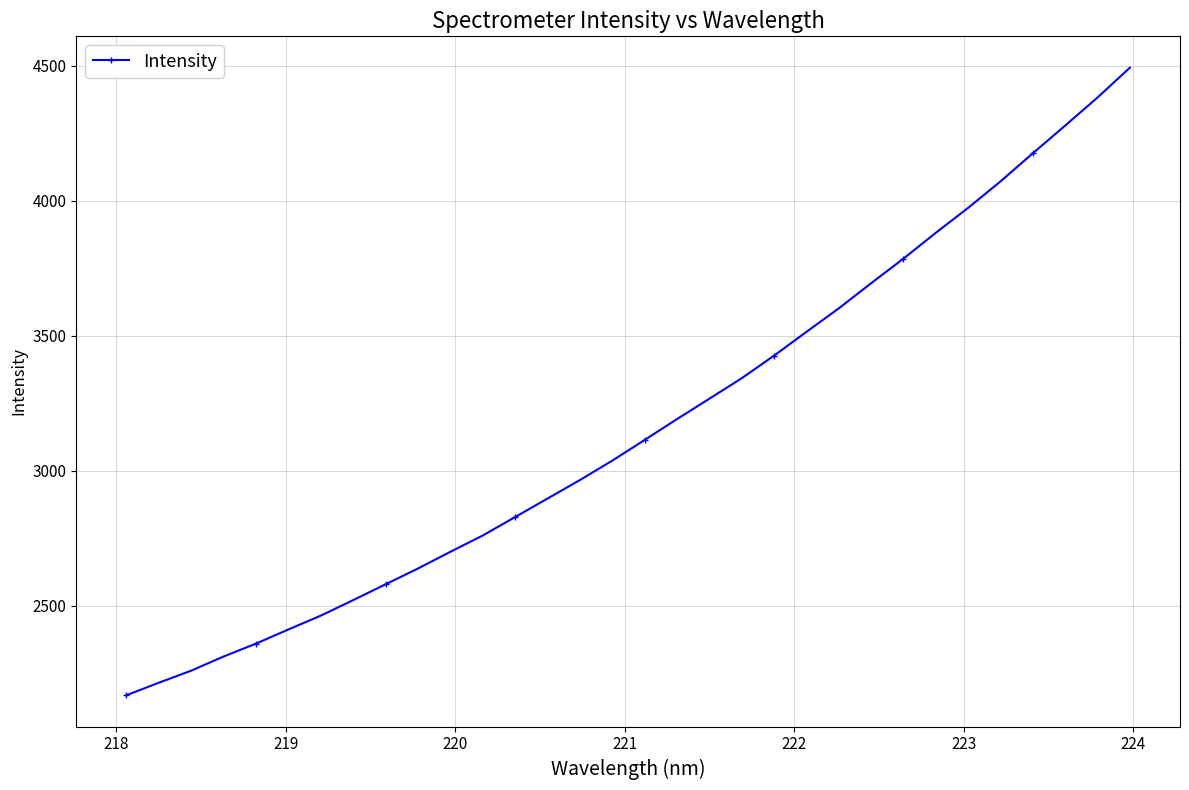

What is the value of the 28th point from the left?

4072.2